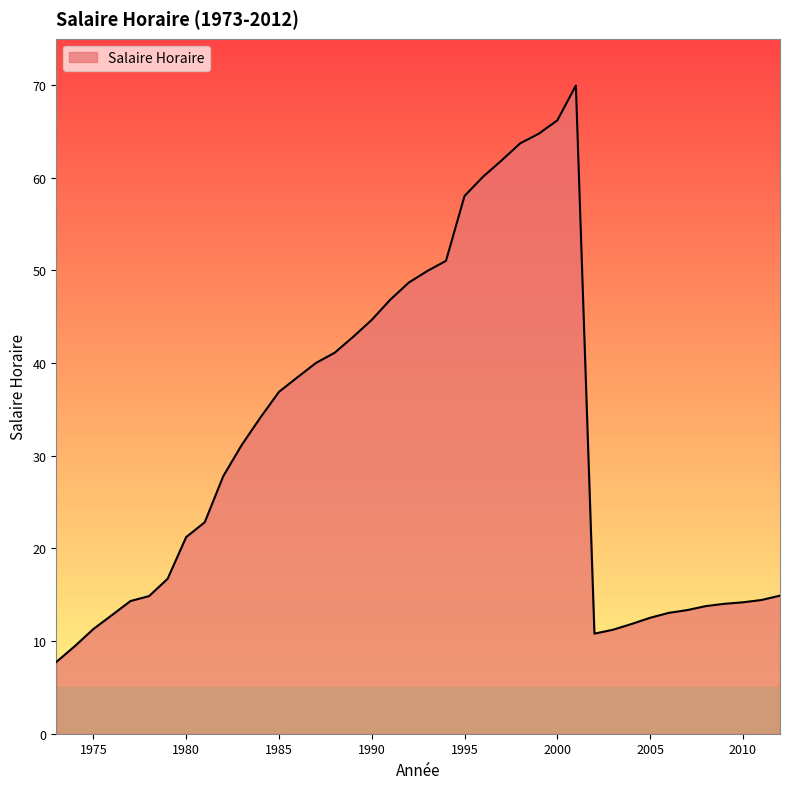

How many values are below 27?

20